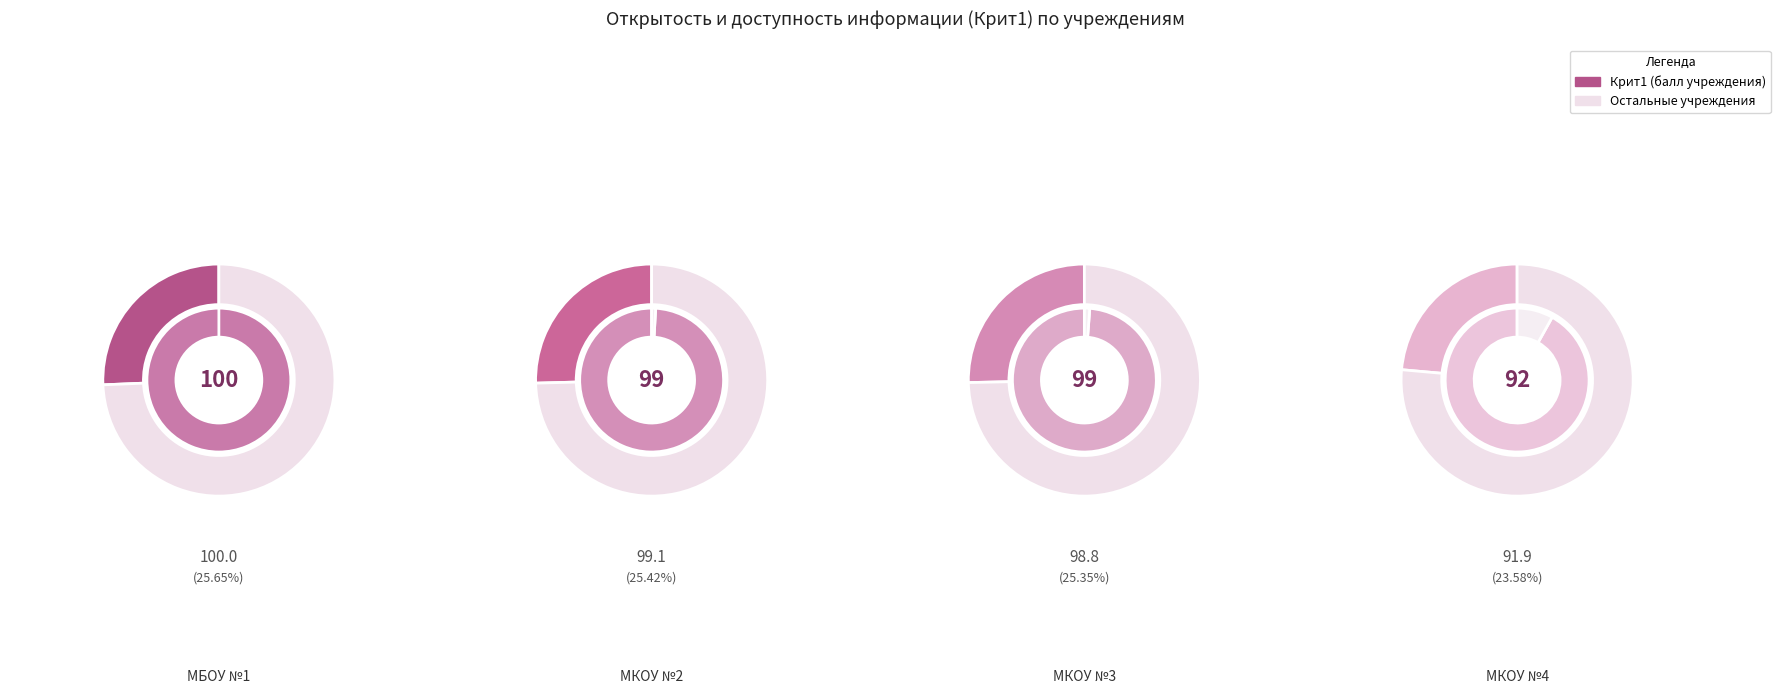

How many slices are in this pie chart?

4